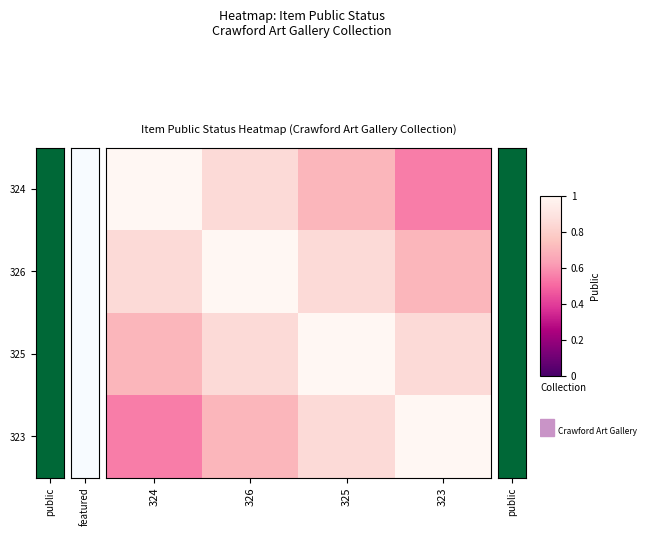

At which label is 326 closest to 0?

323